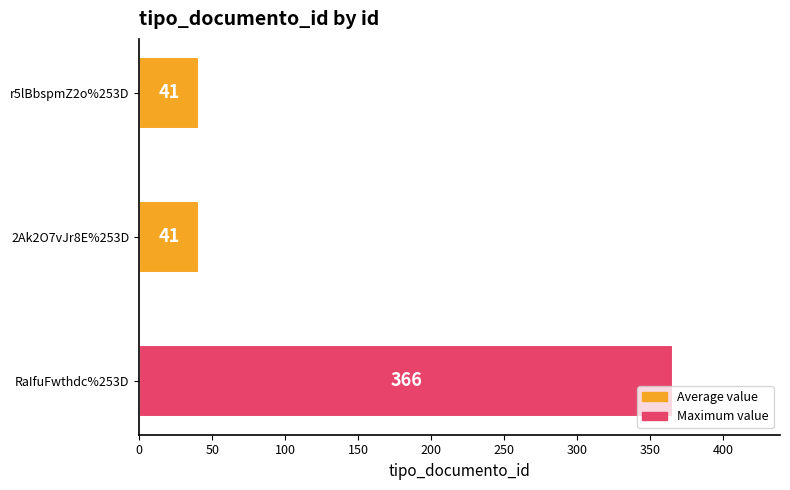

Approximately how many times larger is the value at RaIfuFwthdc%253D compared to 2Ak2O7vJr8E%253D?

8.9